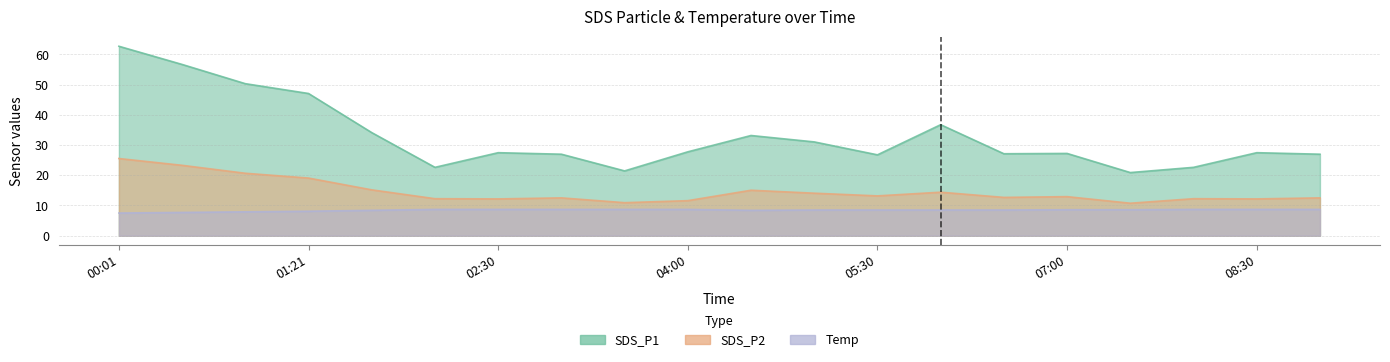

Reading left to right, transcribe all the data shown in this chart.

SDS_P1: 00:01=62.7	00:35=56.7	01:01=50.3	01:21=47.1	01:42=34.1	02:00=22.6	02:30=27.5	03:00=27.0	03:30=21.4	04:00=27.8	04:30=33.2	05:00=31.1	05:30=26.8	06:00=36.8	06:30=27.1	07:00=27.2	07:30=20.9	08:00=22.6	08:30=27.5	09:00=27.0
SDS_P2: 00:01=25.6	00:35=23.3	01:01=20.7	01:21=19.1	01:42=15.2	02:00=12.2	02:30=12.2	03:00=12.5	03:30=10.9	04:00=11.6	04:30=15.1	05:00=14.1	05:30=13.2	06:00=14.4	06:30=12.7	07:00=12.9	07:30=10.8	08:00=12.2	08:30=12.2	09:00=12.5
Temp: 00:01=7.5	00:35=7.7	01:01=7.9	01:21=8.1	01:42=8.4	02:00=8.7	02:30=8.7	03:00=8.7	03:30=8.7	04:00=8.7	04:30=8.4	05:00=8.5	05:30=8.5	06:00=8.5	06:30=8.5	07:00=8.6	07:30=8.6	08:00=8.7	08:30=8.7	09:00=8.7